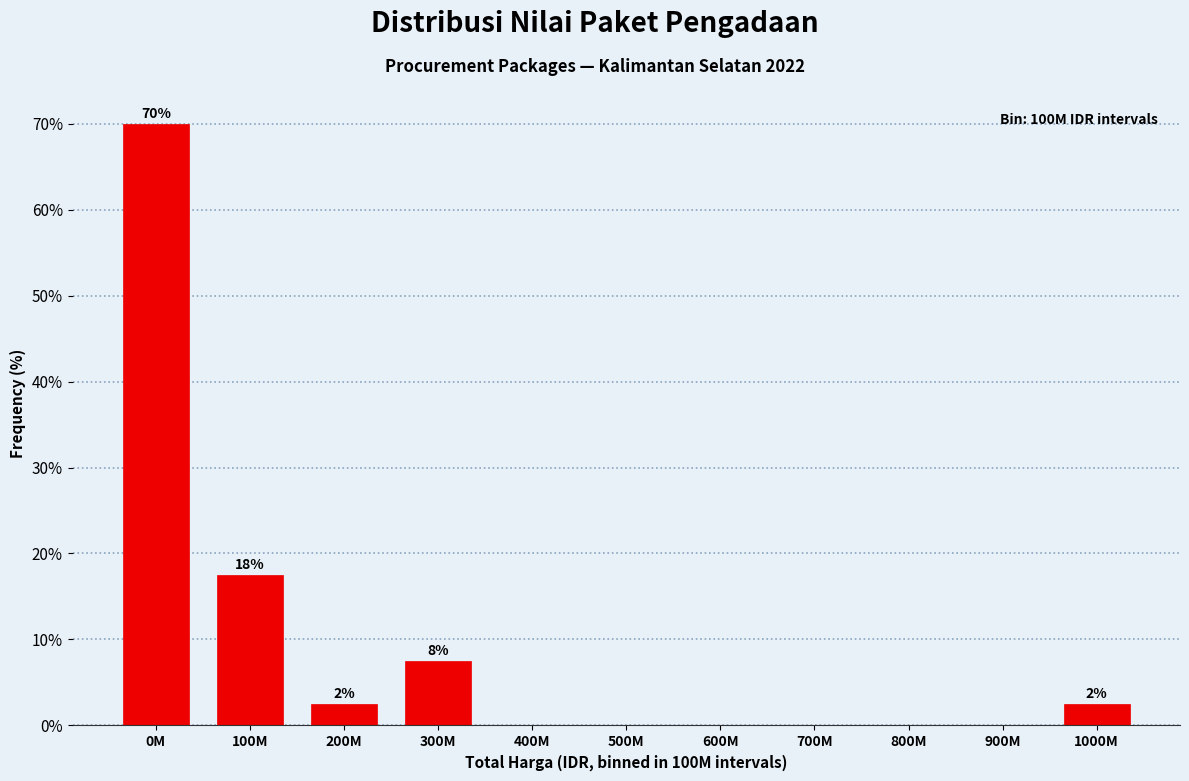

Reading right to left, what are all the values shown in this chart?

1000M=2.5	900M=0.0	800M=0.0	700M=0.0	600M=0.0	500M=0.0	400M=0.0	300M=7.5	200M=2.5	100M=17.5	0M=70.0